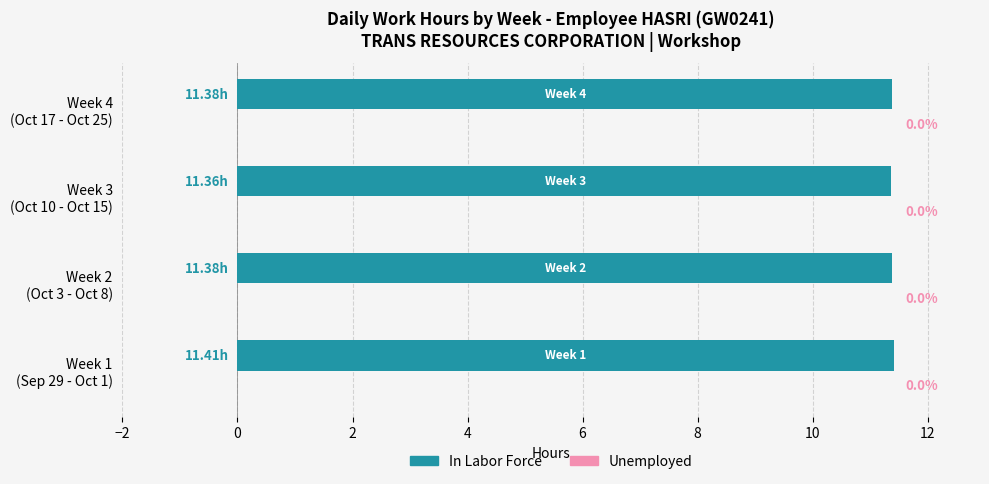

Are the bars horizontal?

Yes